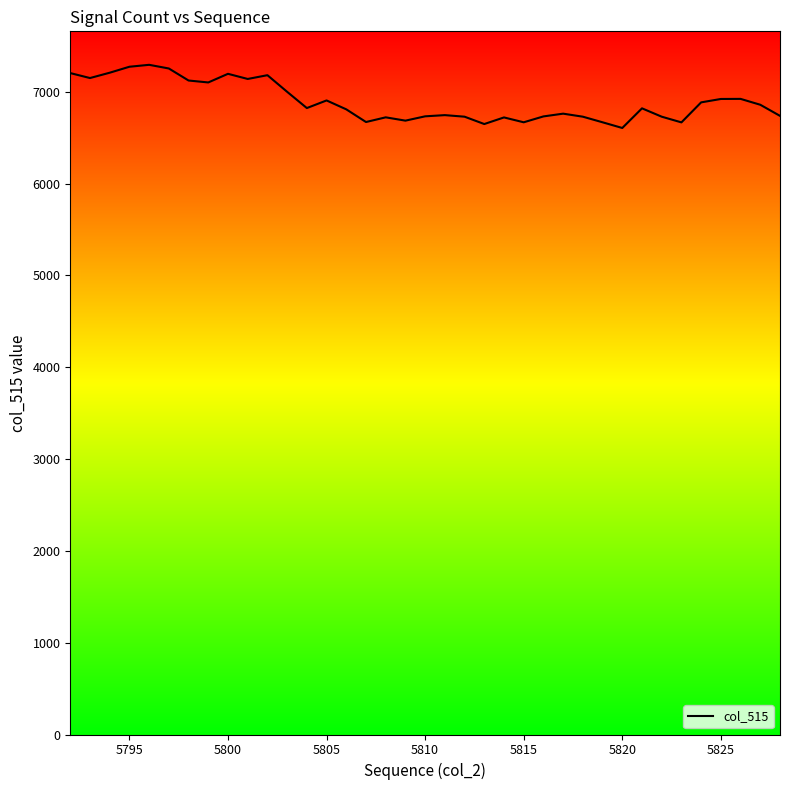

What is the difference between the maximum and minimum values?

688